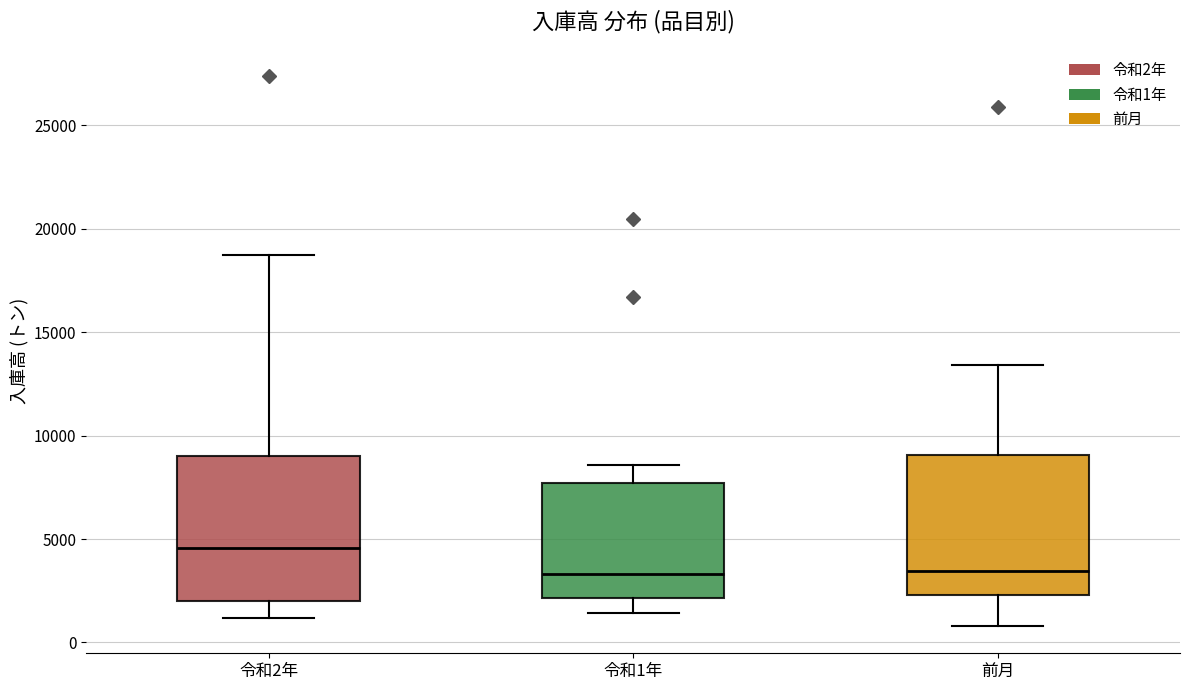

Reading left to right, read every box against the y-axis: the position of its median line, the range the box covers, and the ends of its whiskers. The values are not printed on the chart, so give them approximately, as read against the axis.

令和2年: median 4500, box 2000 to 9000, whiskers 1000 to 18500
令和1年: median 3500, box 2000 to 7500, whiskers 1500 to 8500
前月: median 3500, box 2500 to 9000, whiskers 1000 to 13500